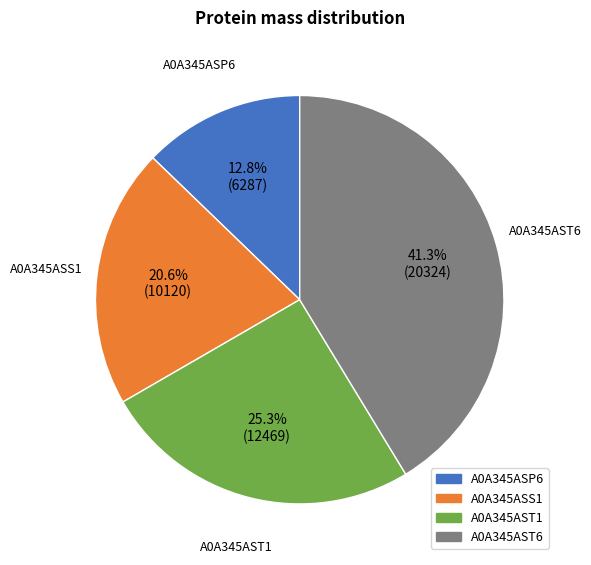

To the nearest percent, what percentage of the pie is A0A345ASP6?

13%